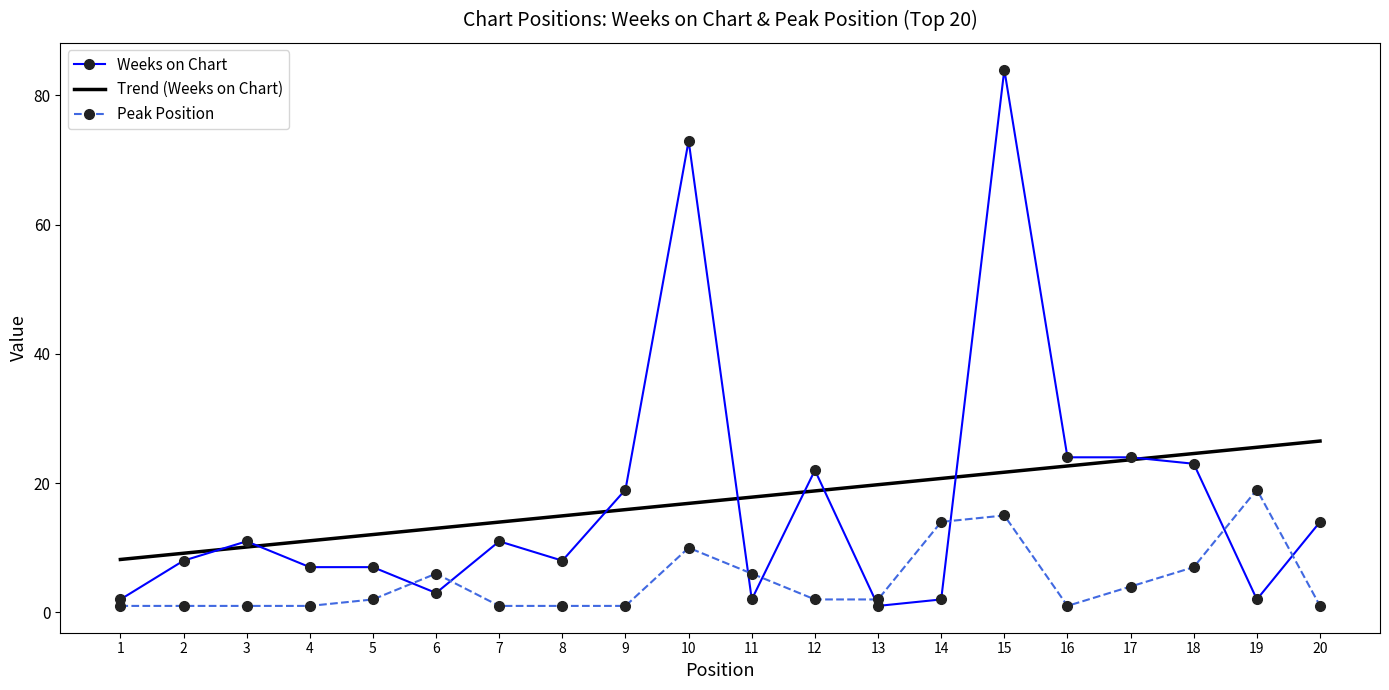

Is it true that Weeks on Chart equals 8.0 at 8?

True